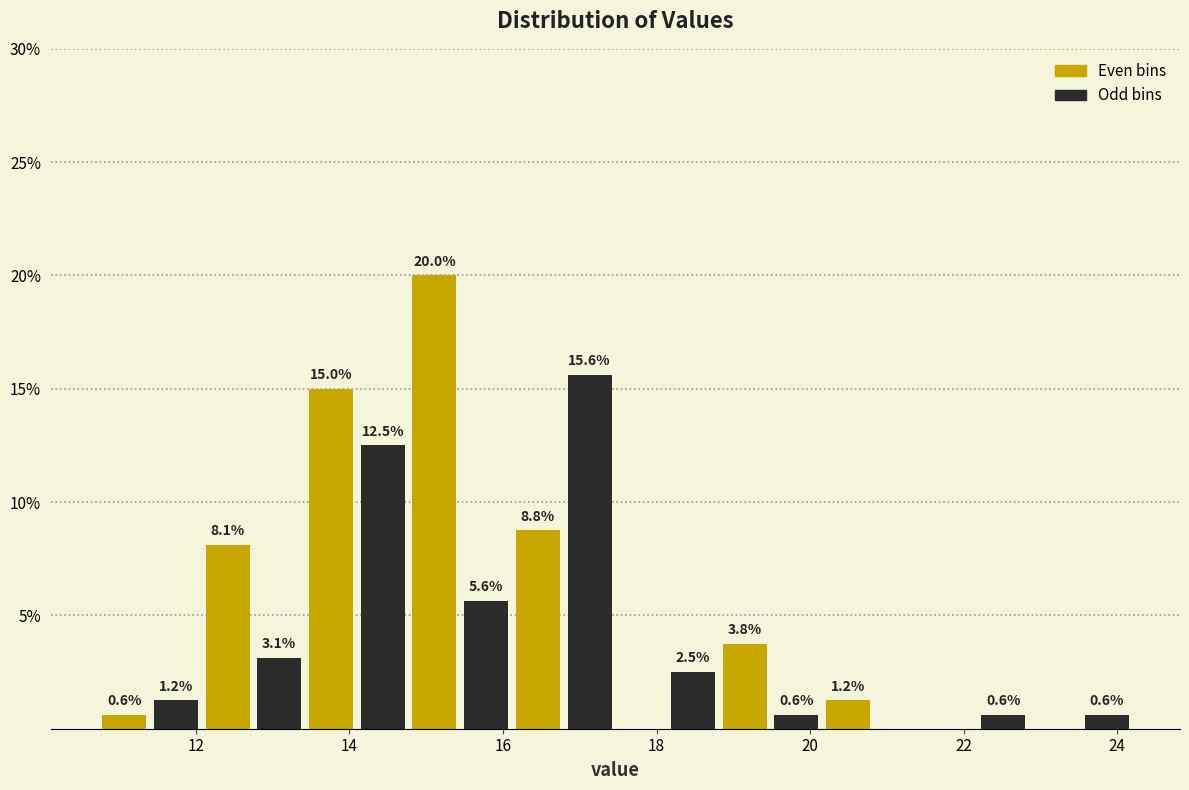

Around what value on the x-axis is the tallest bar? Give the approximate position of its centre, as read against the axis.

15.2